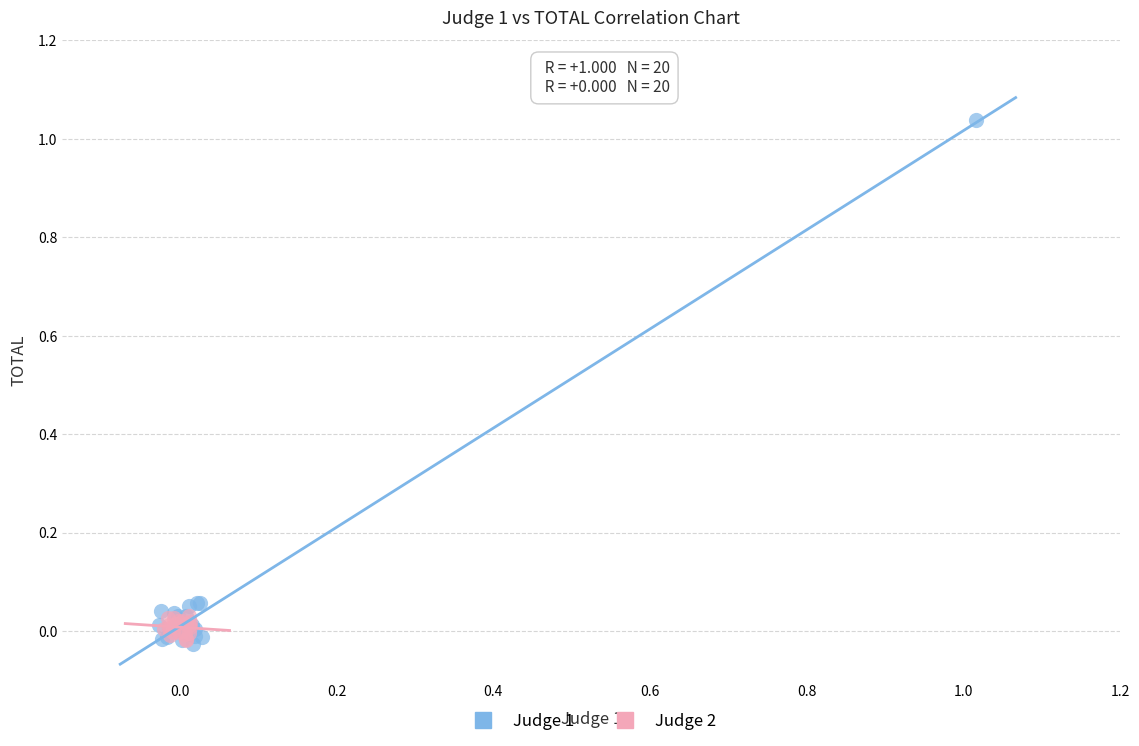

Which series has the widest spread of Y values?

Judge 1